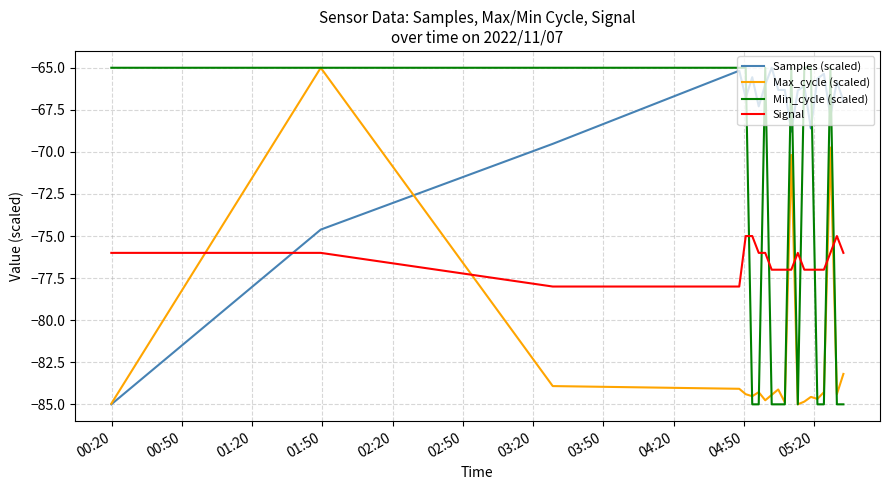

What is the smallest value displayed?

-85.0